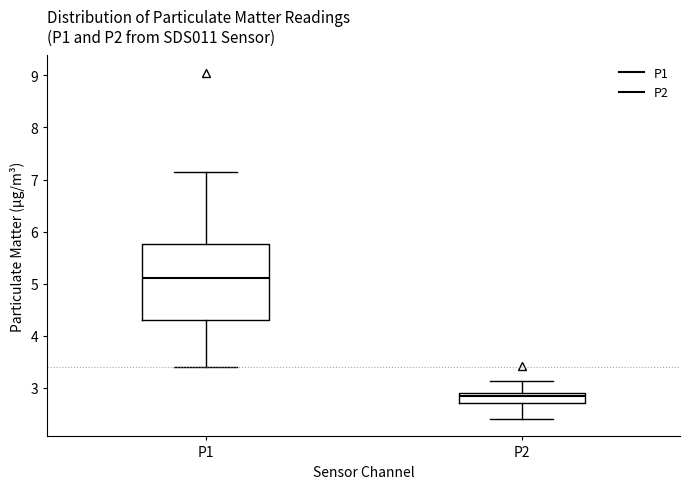

Comparing the boxes themselves (not the whiskers), which one is the tallest?

P1